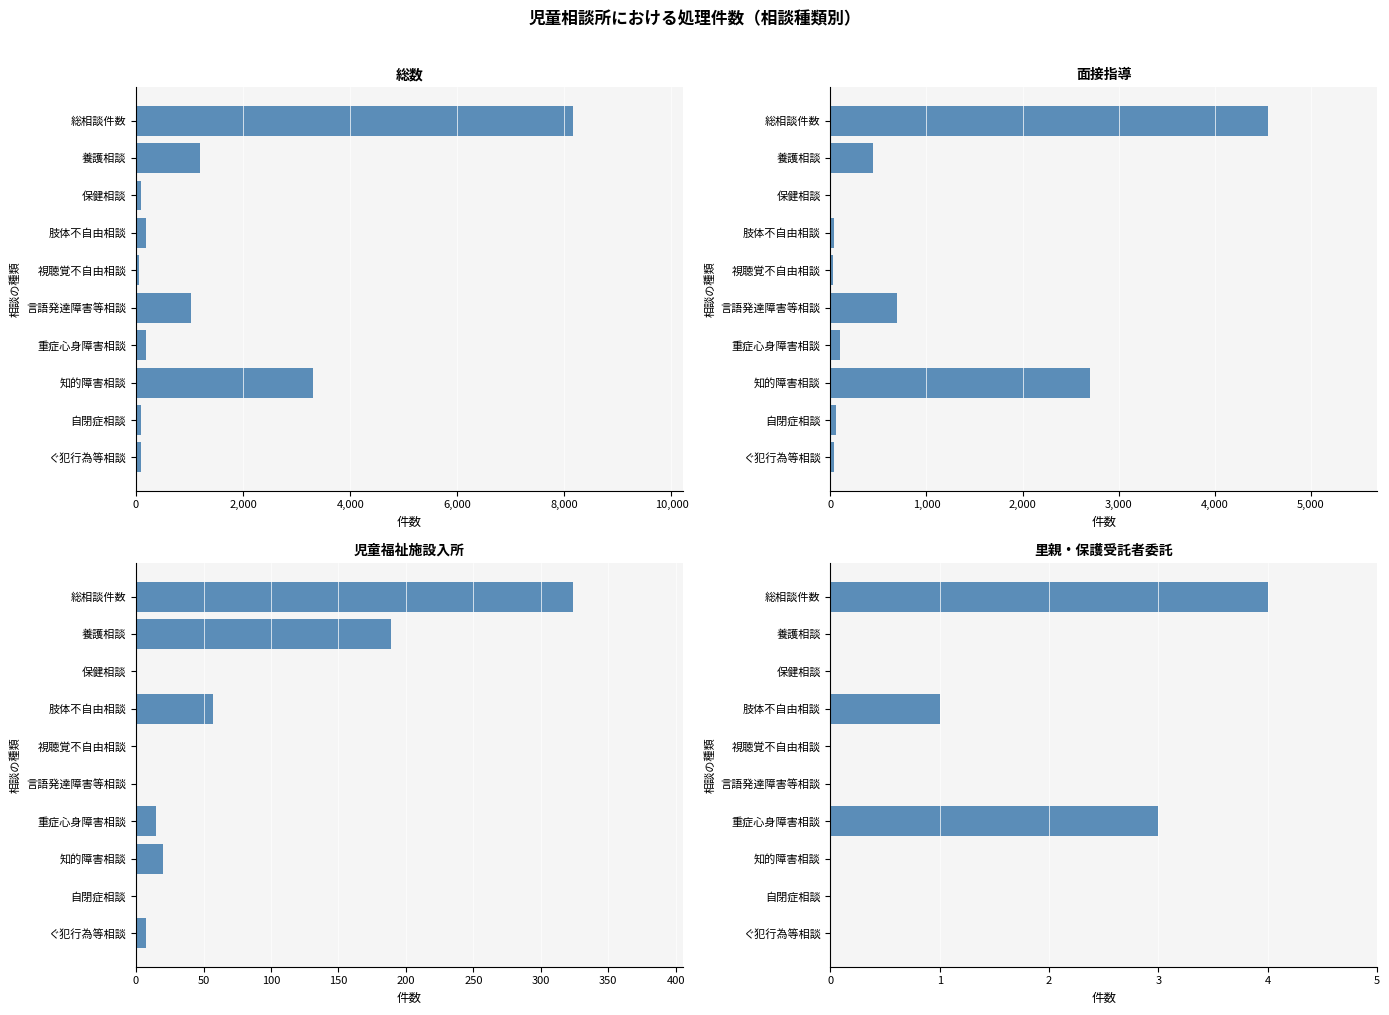

The value of 児童福祉施設入所 at 自閉症相談 is 111. True or false?

False